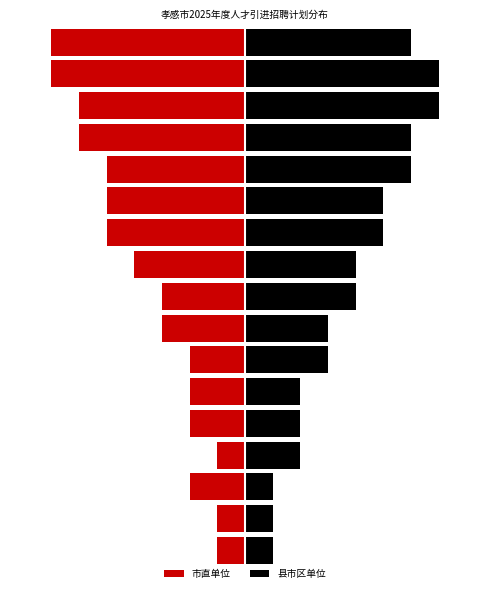

Is the value of 县市区单位 at 0 greater than the value of 市直单位 at 12?

Yes